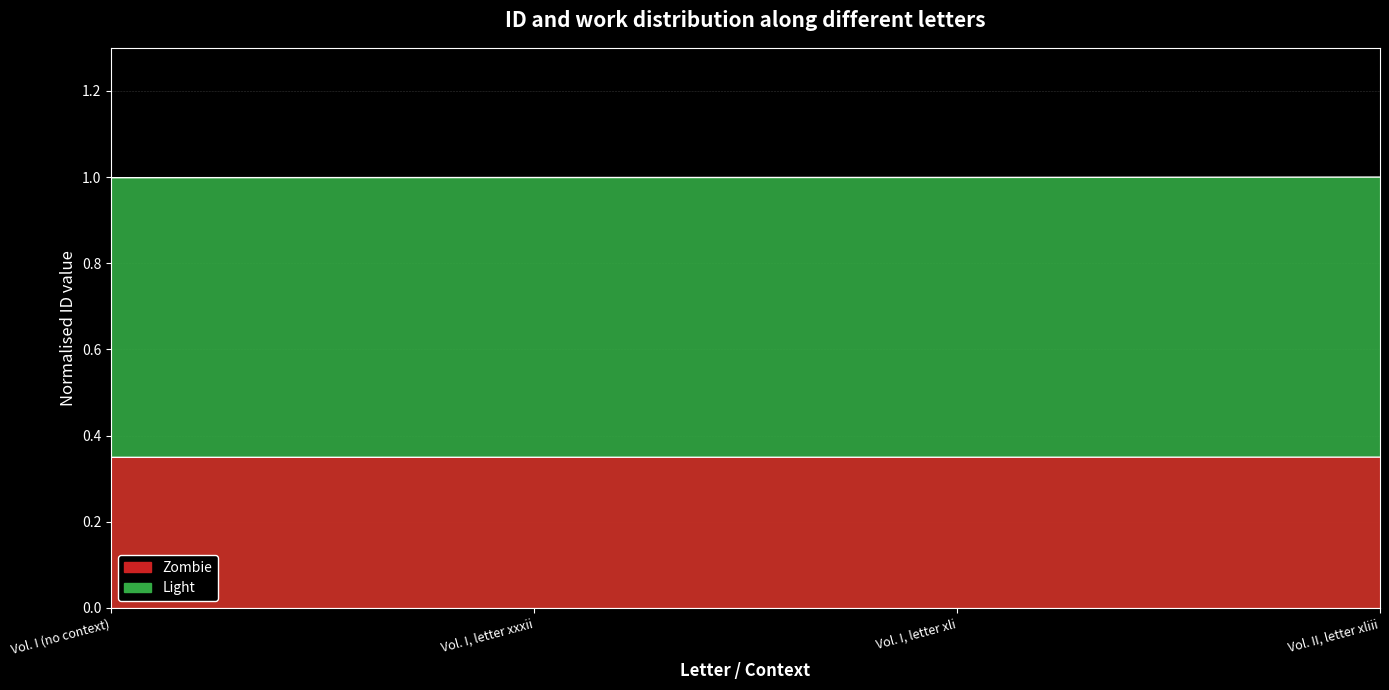

List the labels in order of value, smallest first.

Vol. I (no context), Vol. I, letter xxxii, Vol. I, letter xli, Vol. II, letter xliii